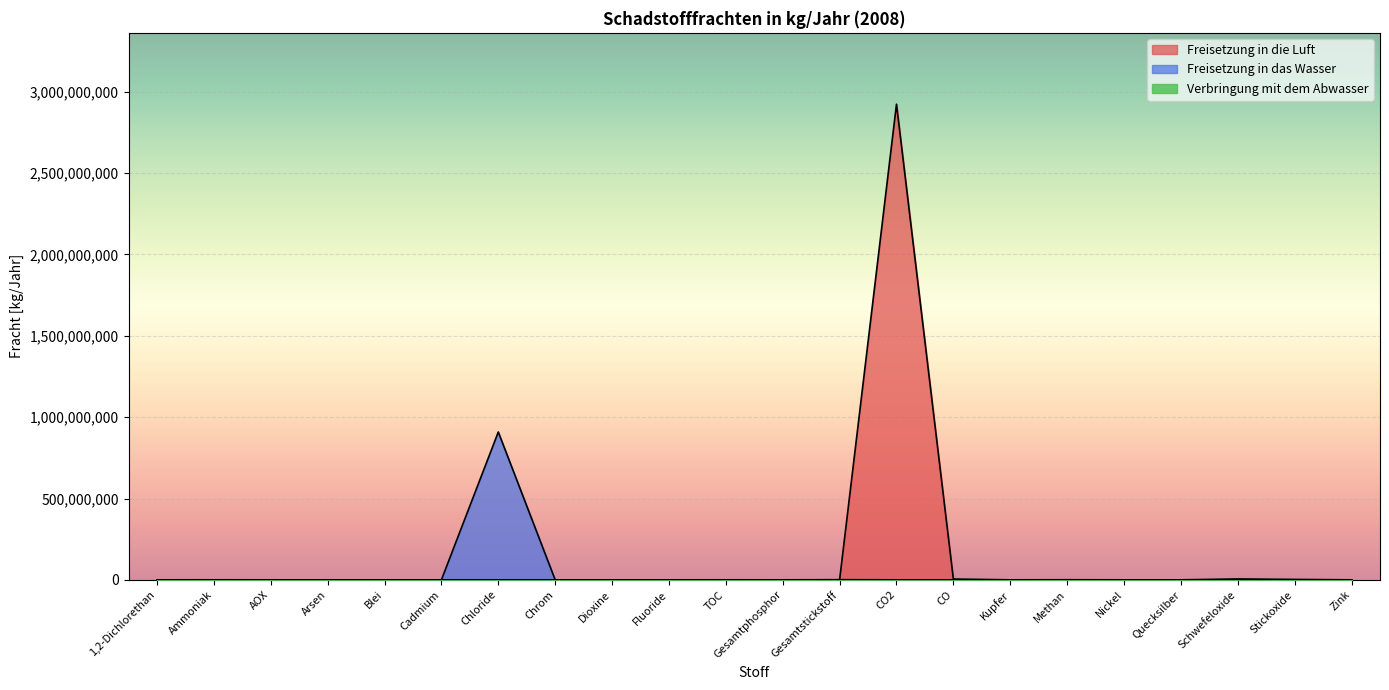

What is the highest value of the Freisetzung in das Wasser series?

908760000